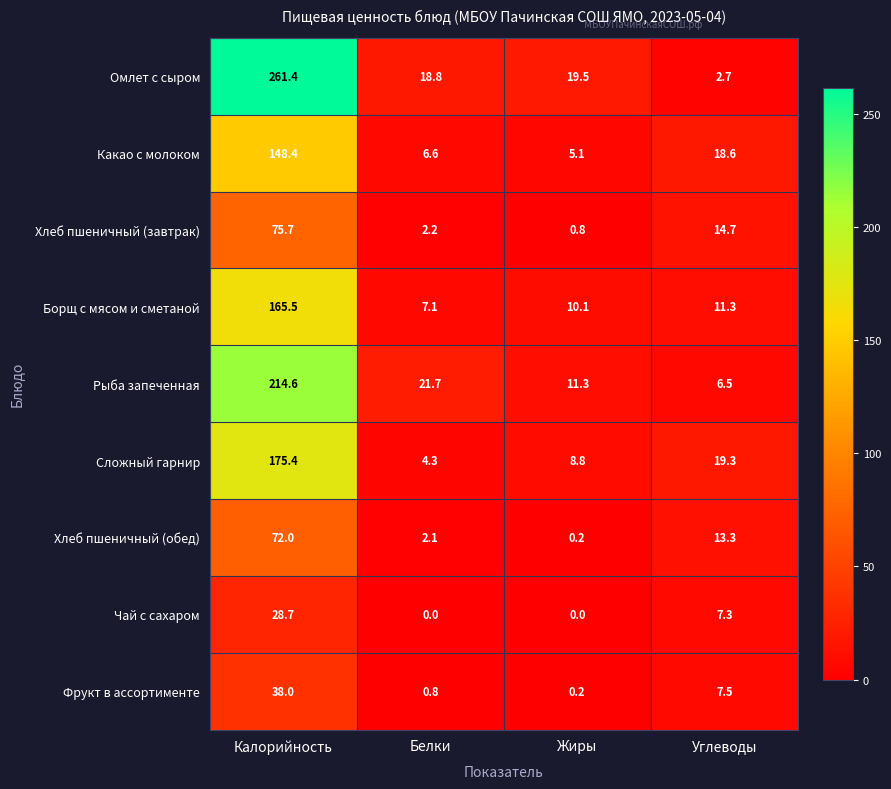

What is the highest value of the Хлеб пшеничный (обед) series?

72.0